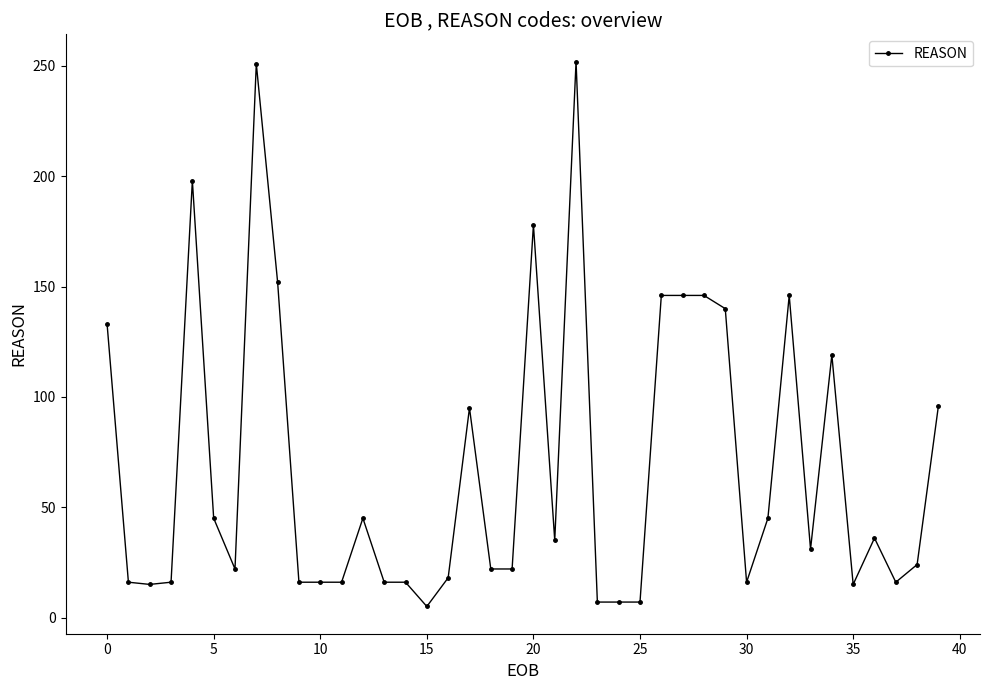

What is the smallest value displayed?

5